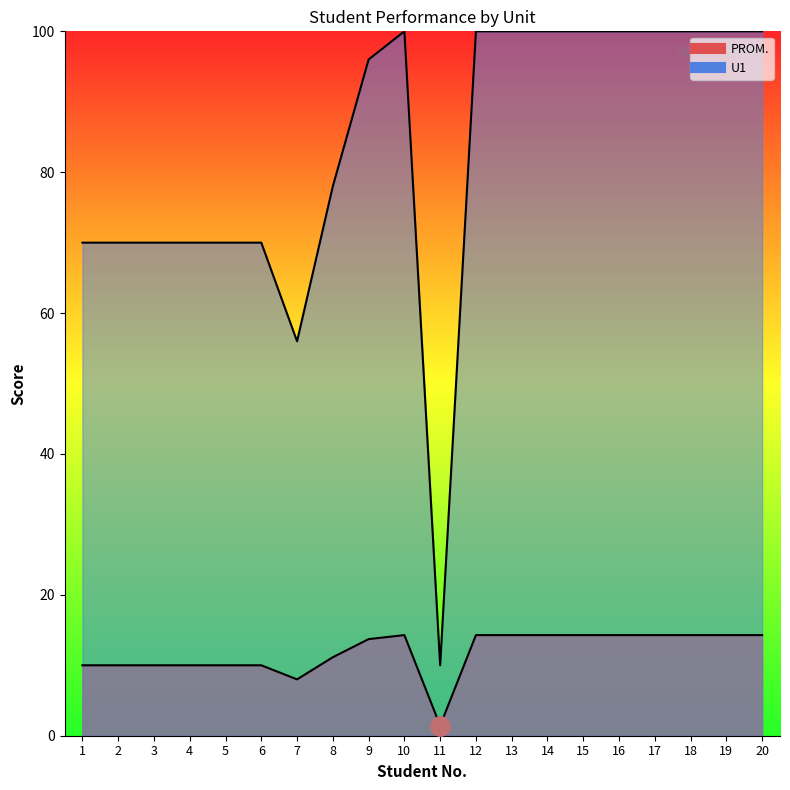

Rank the categories by PROM. value from lowest to highest.

11, 7, 1, 2, 3, 4, 5, 6, 8, 9, 10, 12, 13, 14, 15, 16, 17, 18, 19, 20